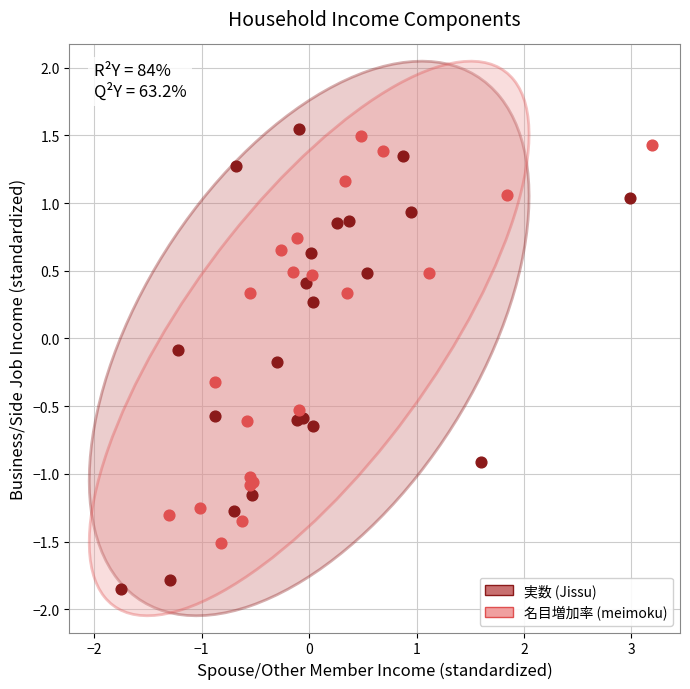

Which series reaches the maximum Y coordinate?

実数 (Jissu)